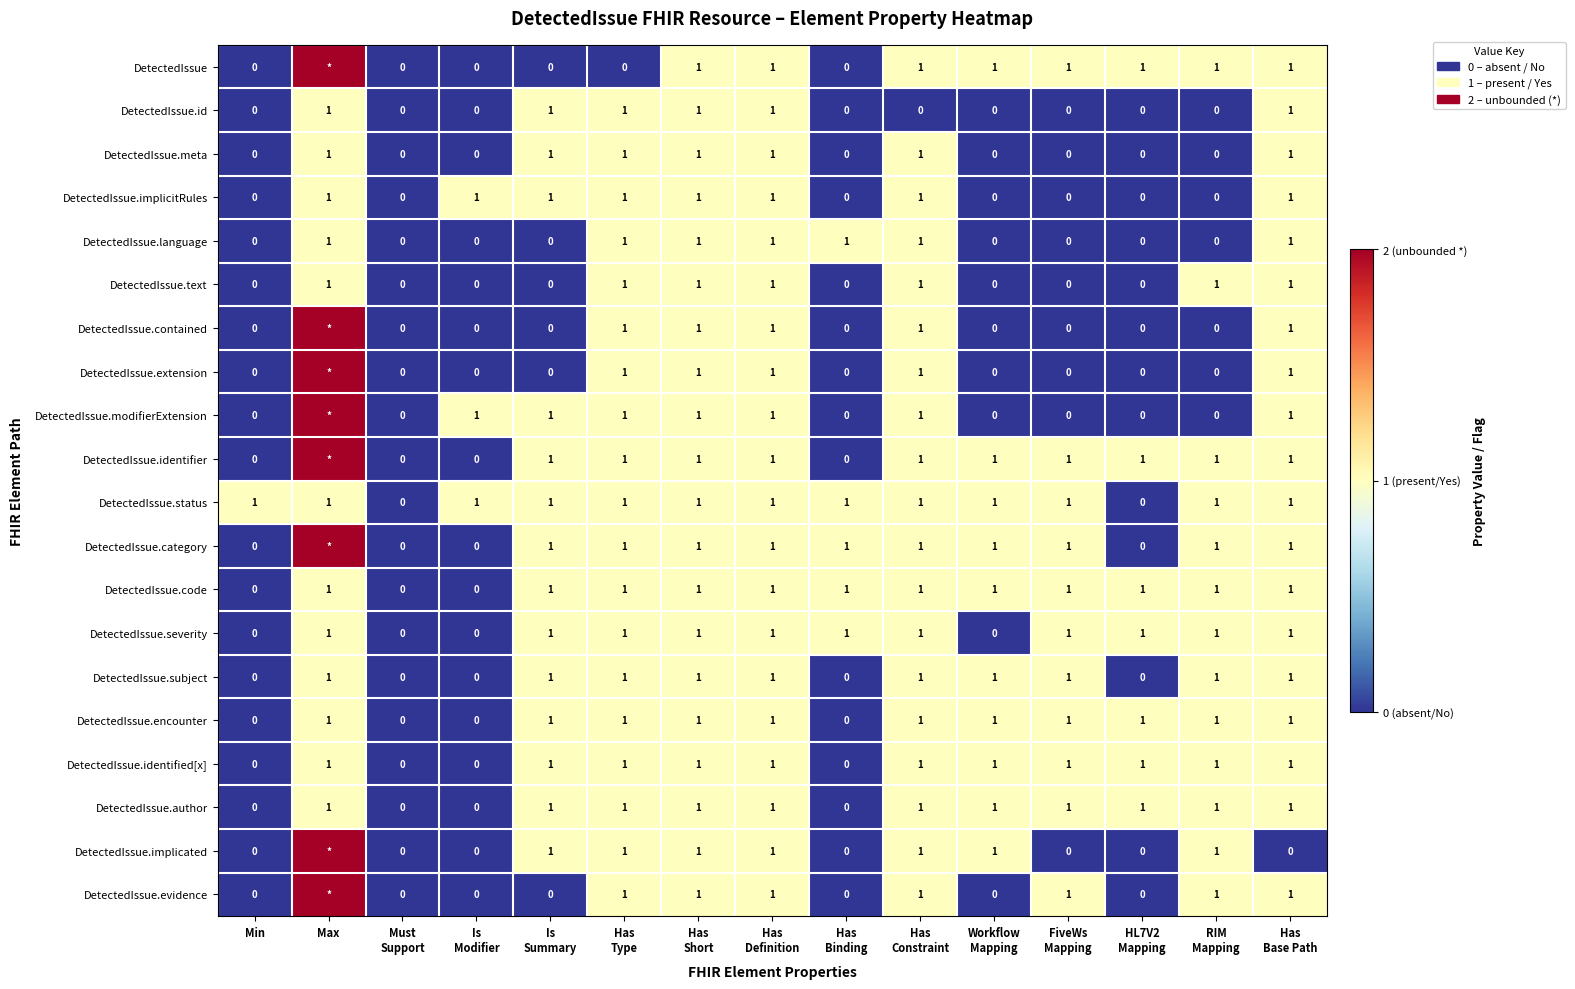

What is the sum of all DetectedIssue.text values?

7